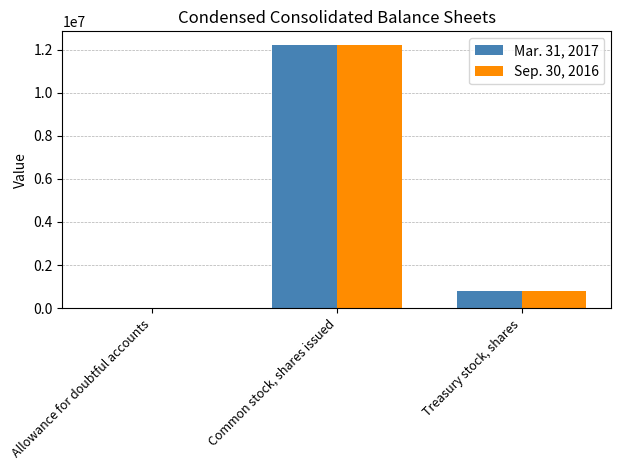

What is the greatest value displayed?

12234656